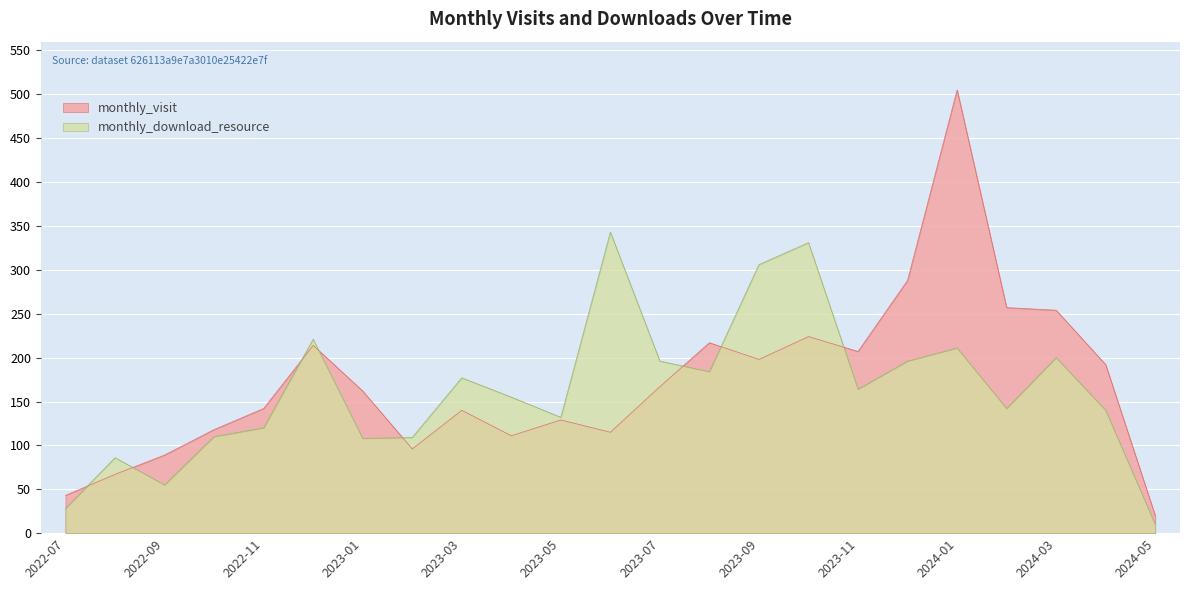

List the series in order of their overall mean, lowest first.

monthly_download_resource, monthly_visit